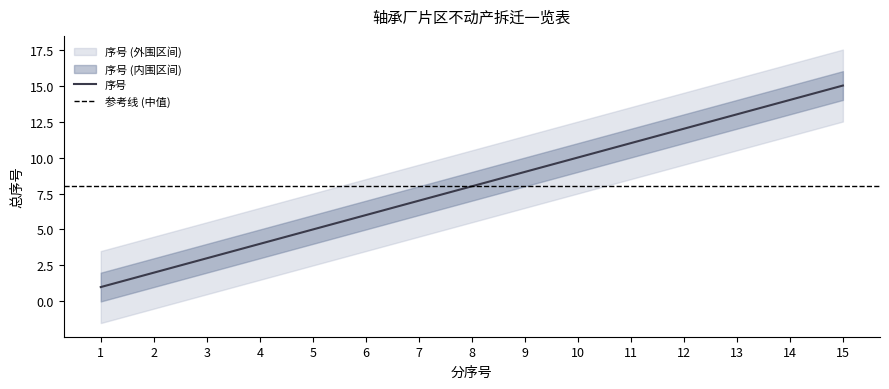

What is the value of the 9th point from the left?

9